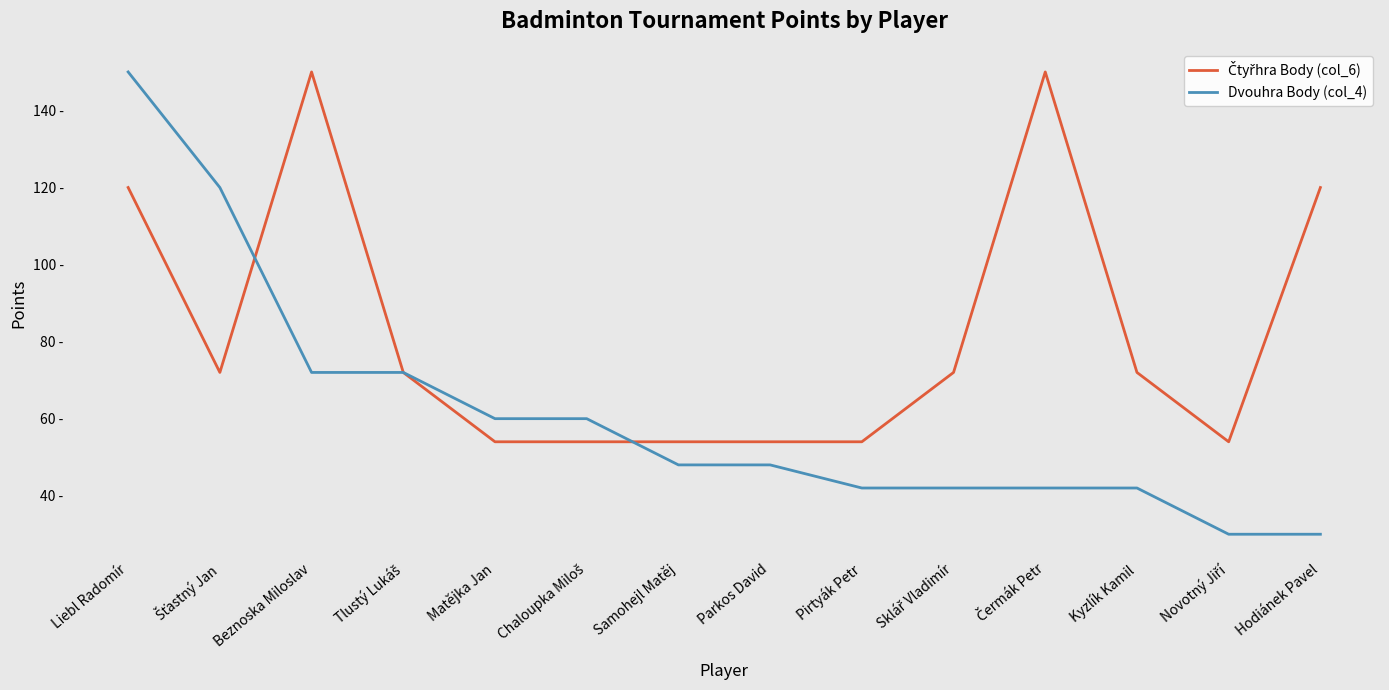

What is the label of the 11th point from the left?

Čermák Petr